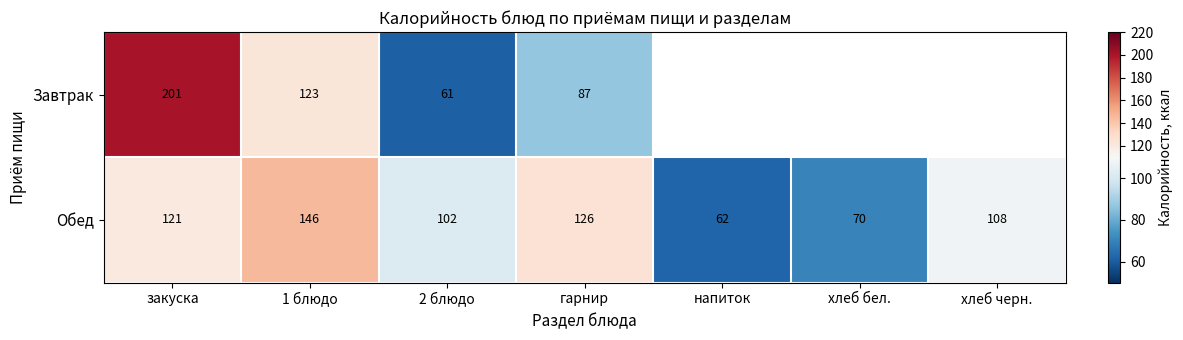

What is the difference between the highest and lowest values at 1 блюдо?

23